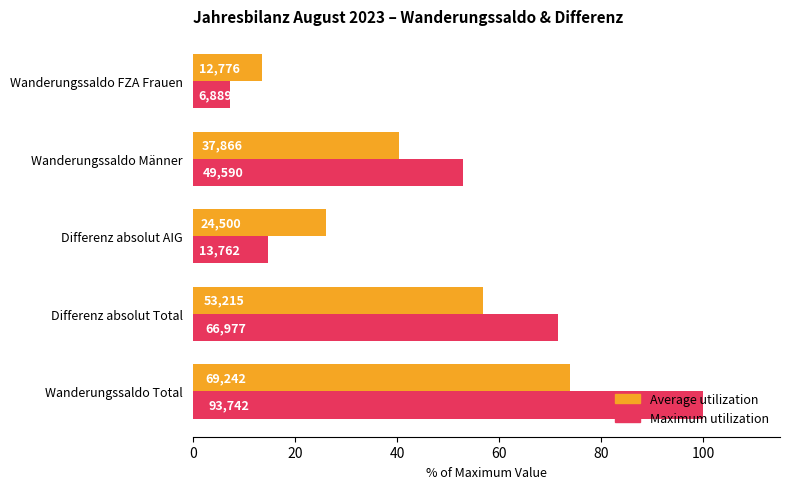

What are all the series names shown in the legend?

Average utilization, Maximum utilization